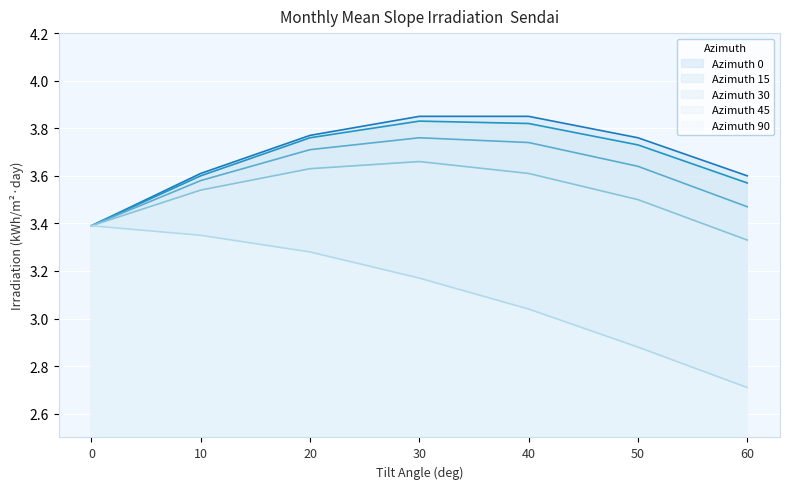

Which series has the widest spread of values?

Azimuth 90